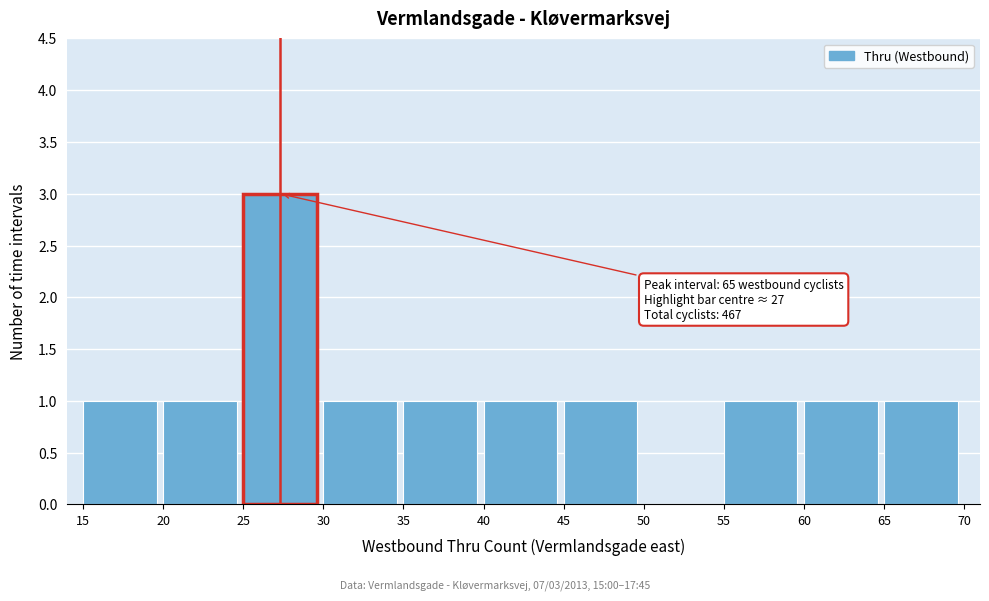

Which range on the x-axis has the tallest bar?

25 to 30